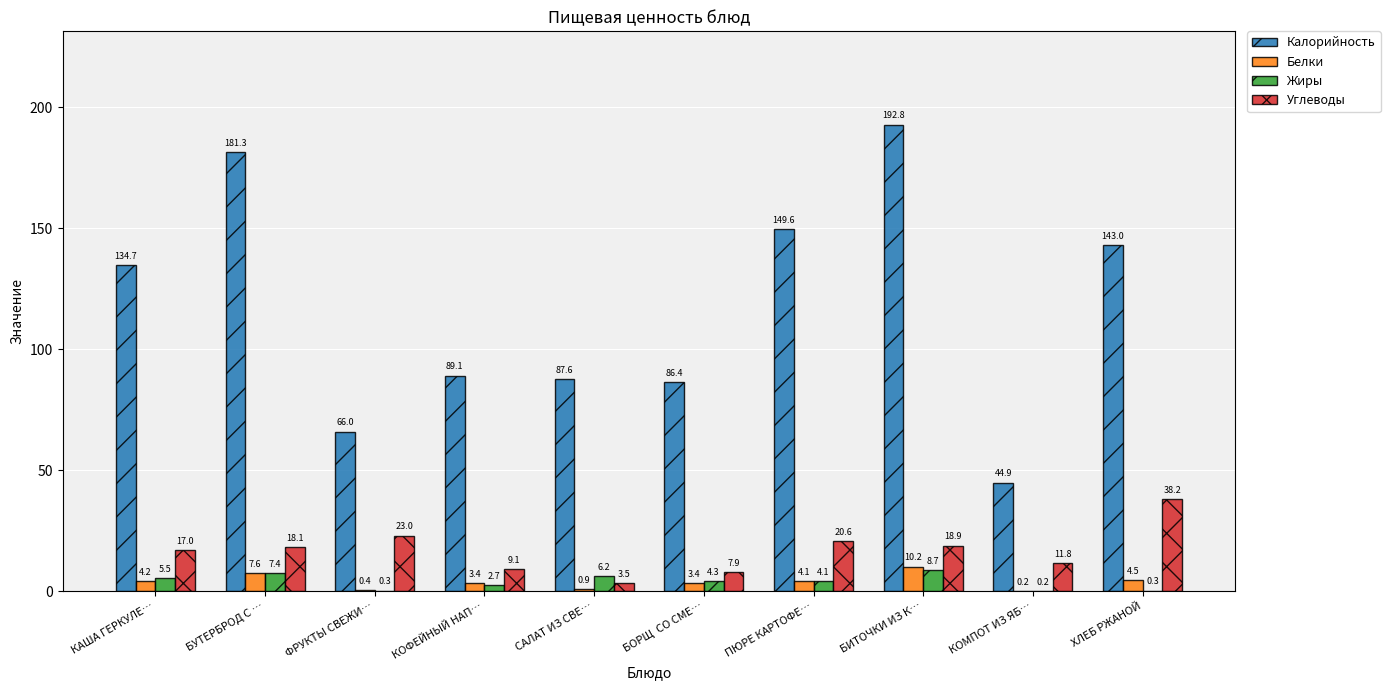

Read the Жиры value at КАША ГЕРКУЛЕ….

5.5